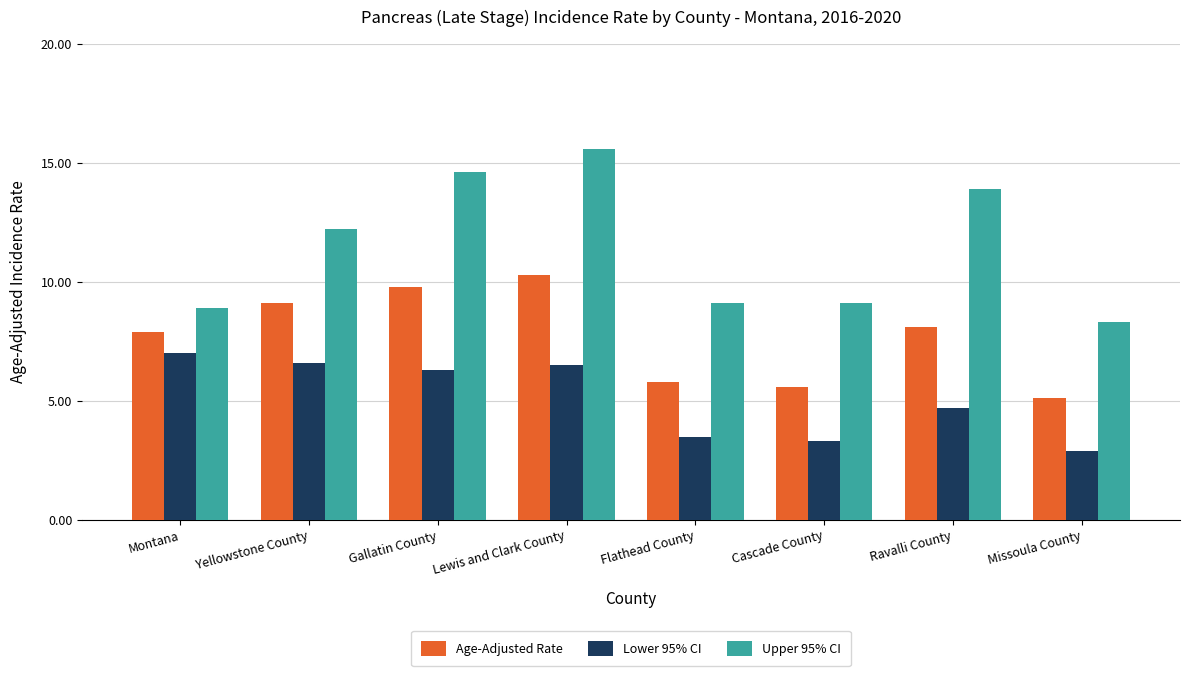

The Upper 95% CI series shows 3.5 at Lewis and Clark County. True or false?

False